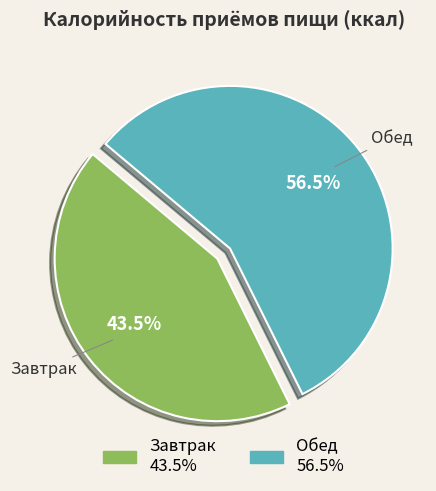

Which slice represents more than half of the pie?

Обед